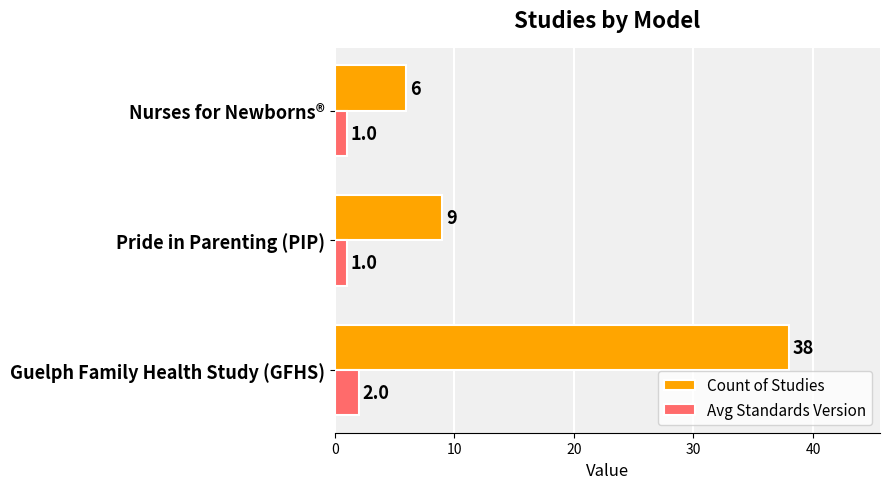

Which series has the largest range (max minus min)?

Count of Studies